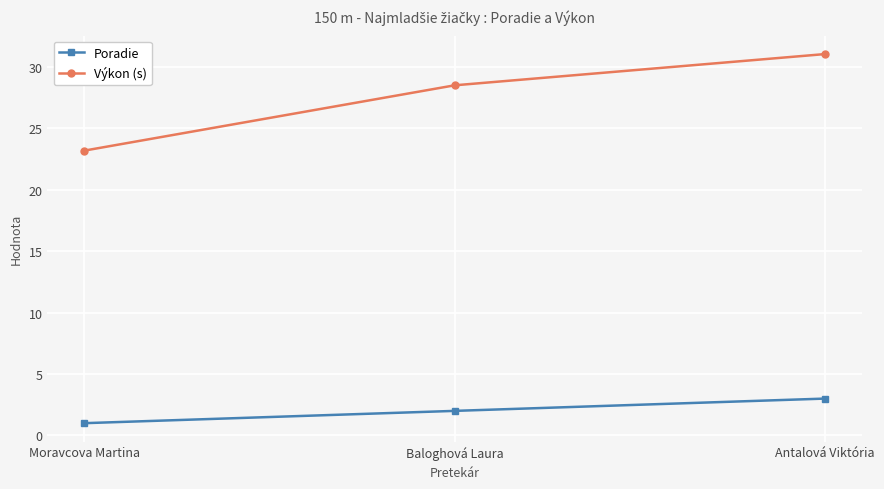

What is the value of the Výkon (s) point at the 3rd from the left?

31.0